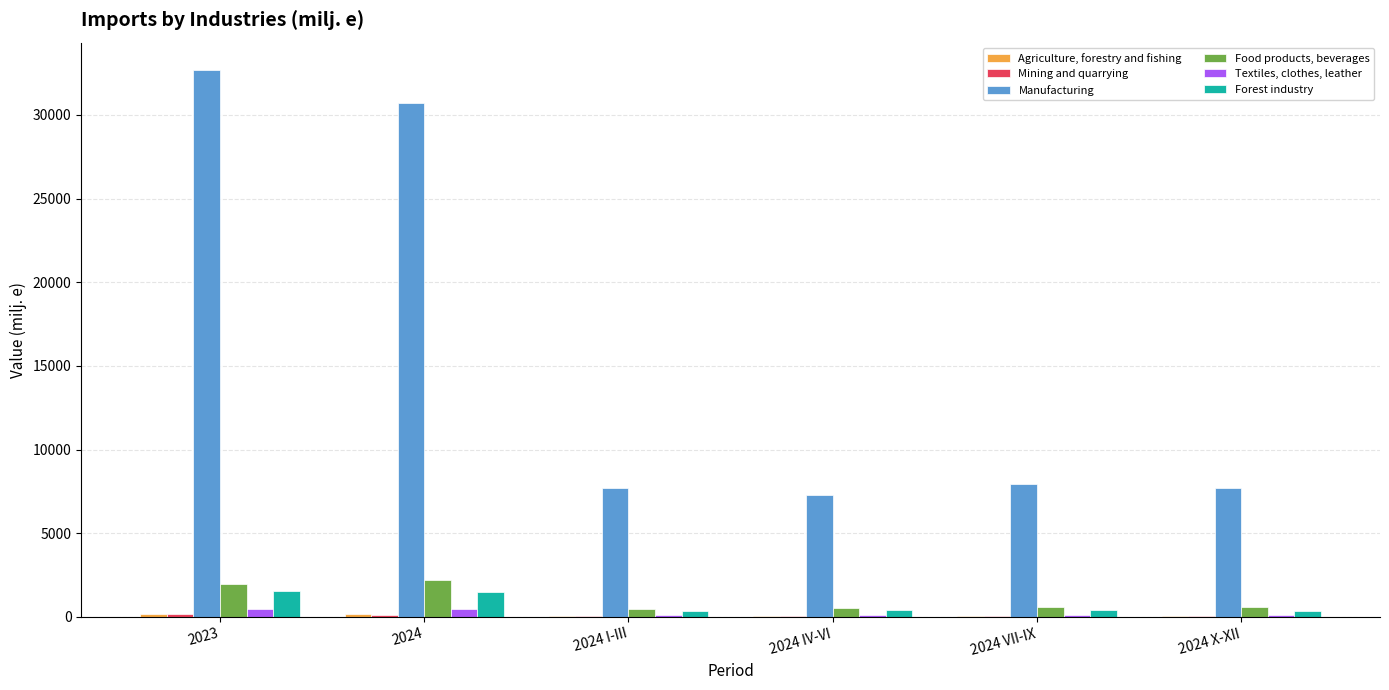

Which series has the largest total across all categories?

Manufacturing